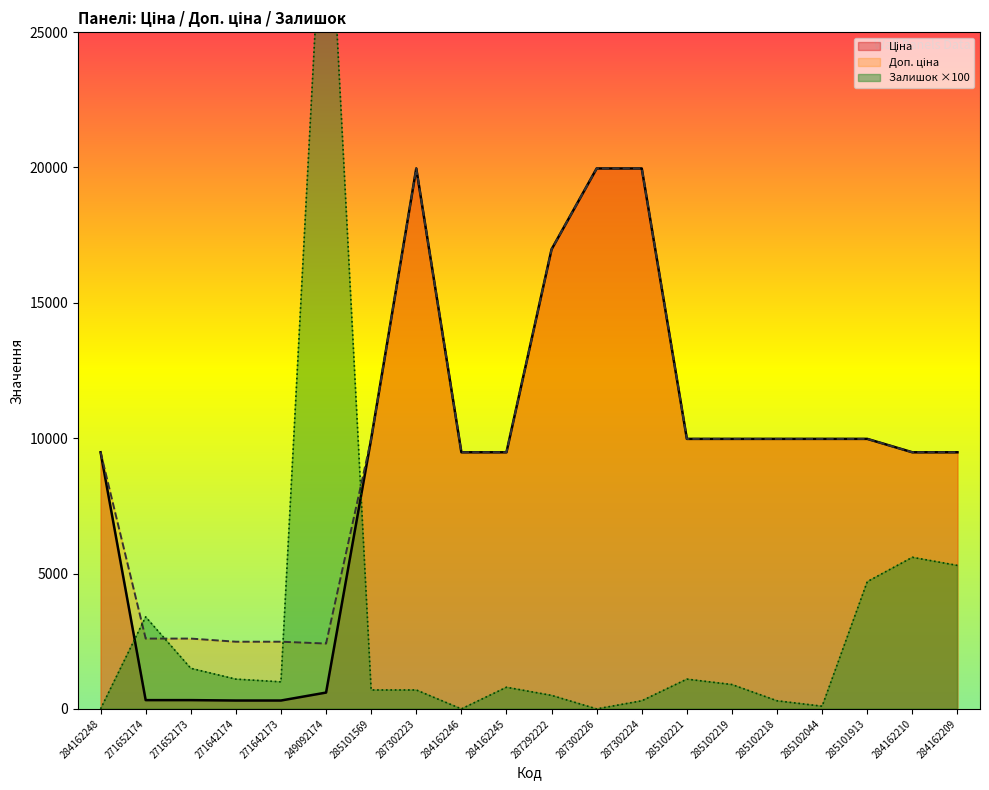

At which category is the sum across all series the highest?

287302223